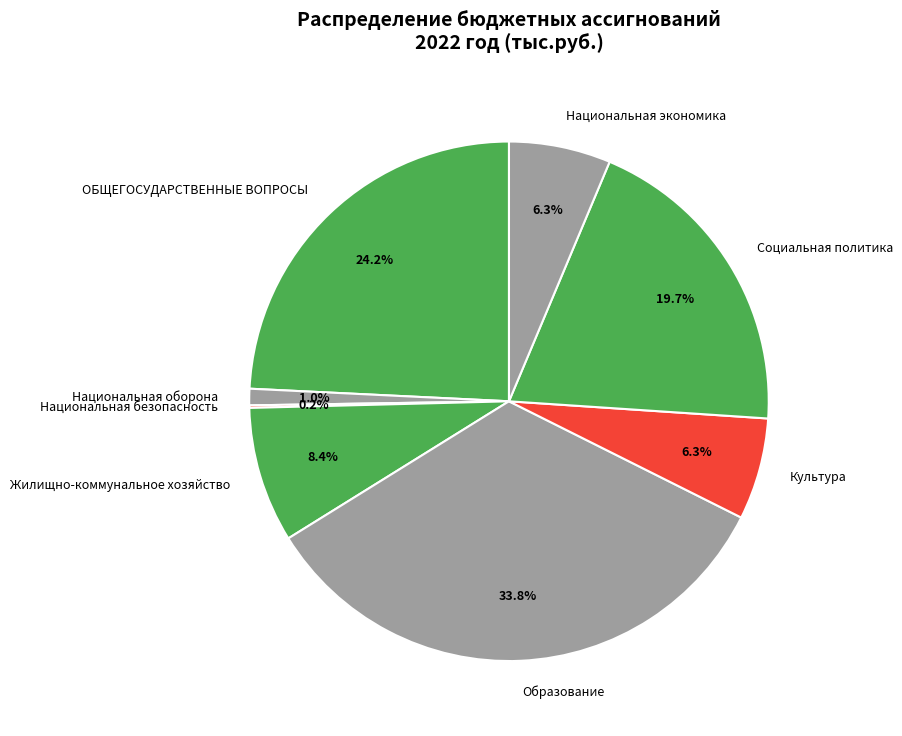

Which category has the biggest portion of the pie?

Образование